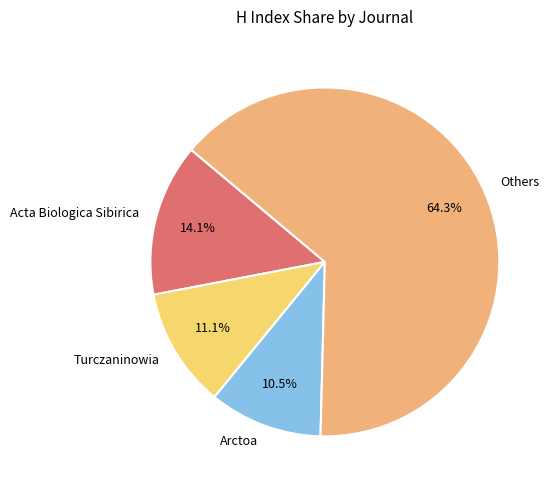

Approximately how many times larger is the value at Acta Biologica Sibirica compared to Turczaninowia?

1.3